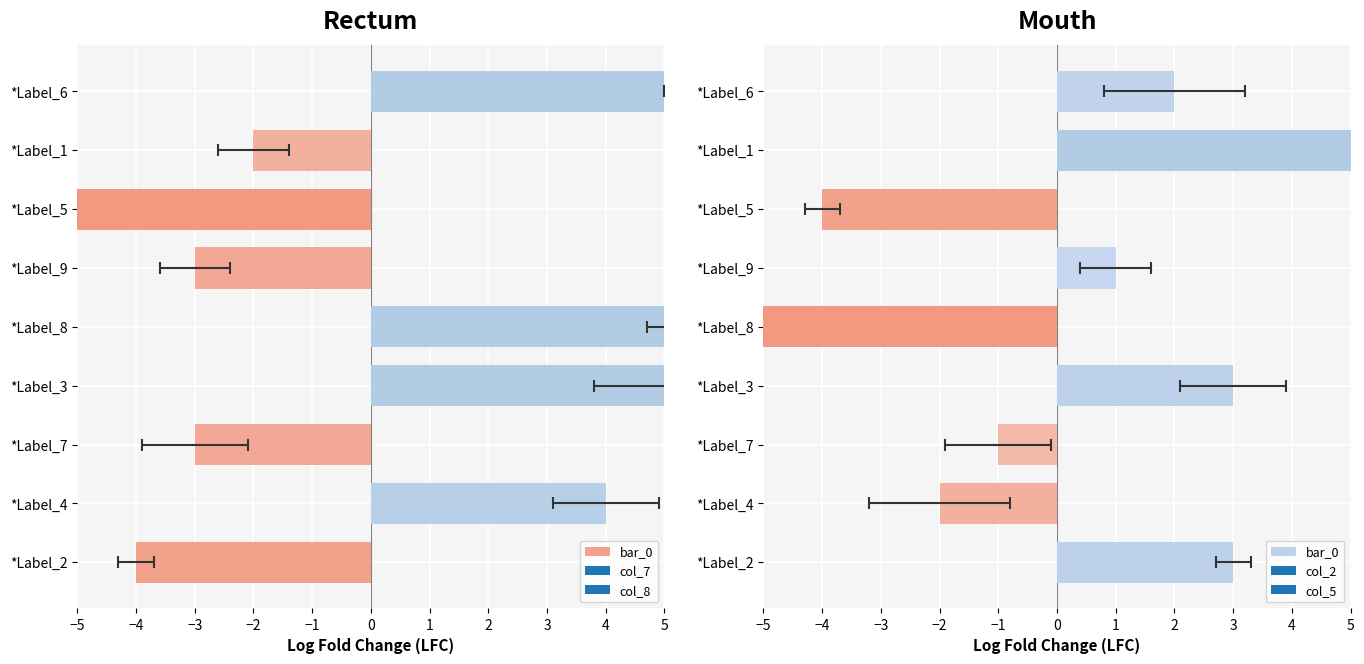

What is the value of the col_2 bar at the 2nd from the left?

6